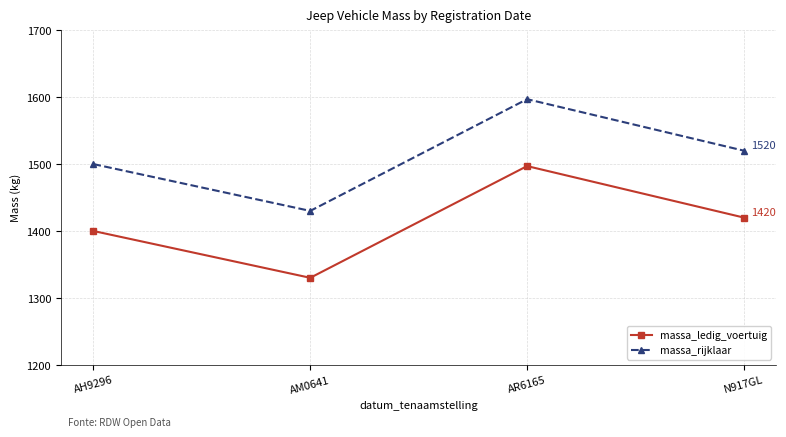

True or false: massa_ledig_voertuig and massa_rijklaar intersect in this chart.

False